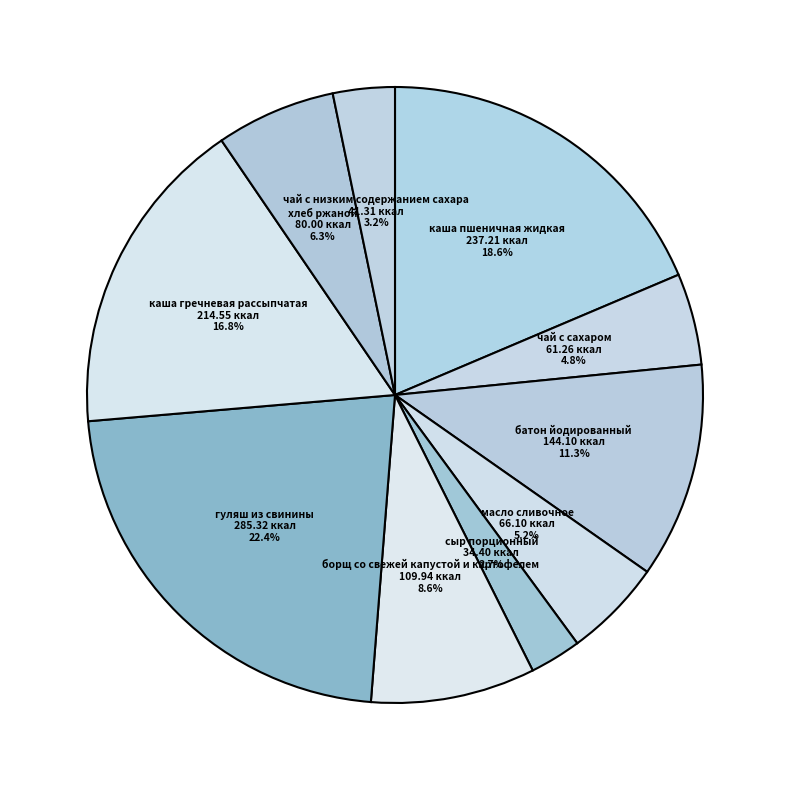

What percentage do хлеб ржаной and масло сливочное together represent?

11.5%